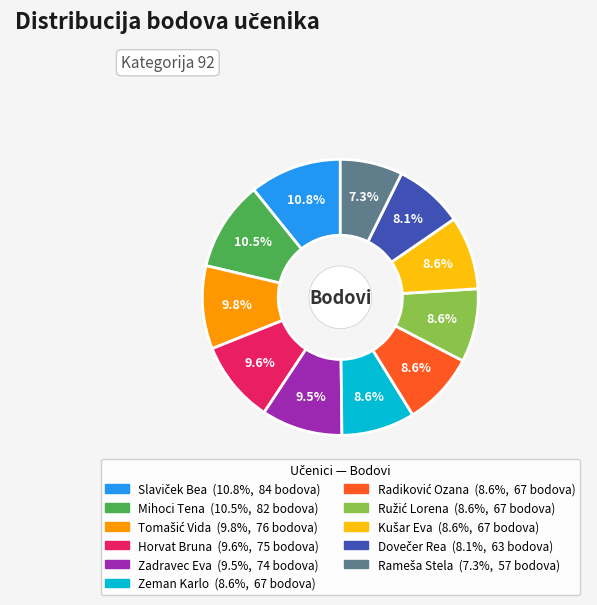

Does any single category account for the majority?

No